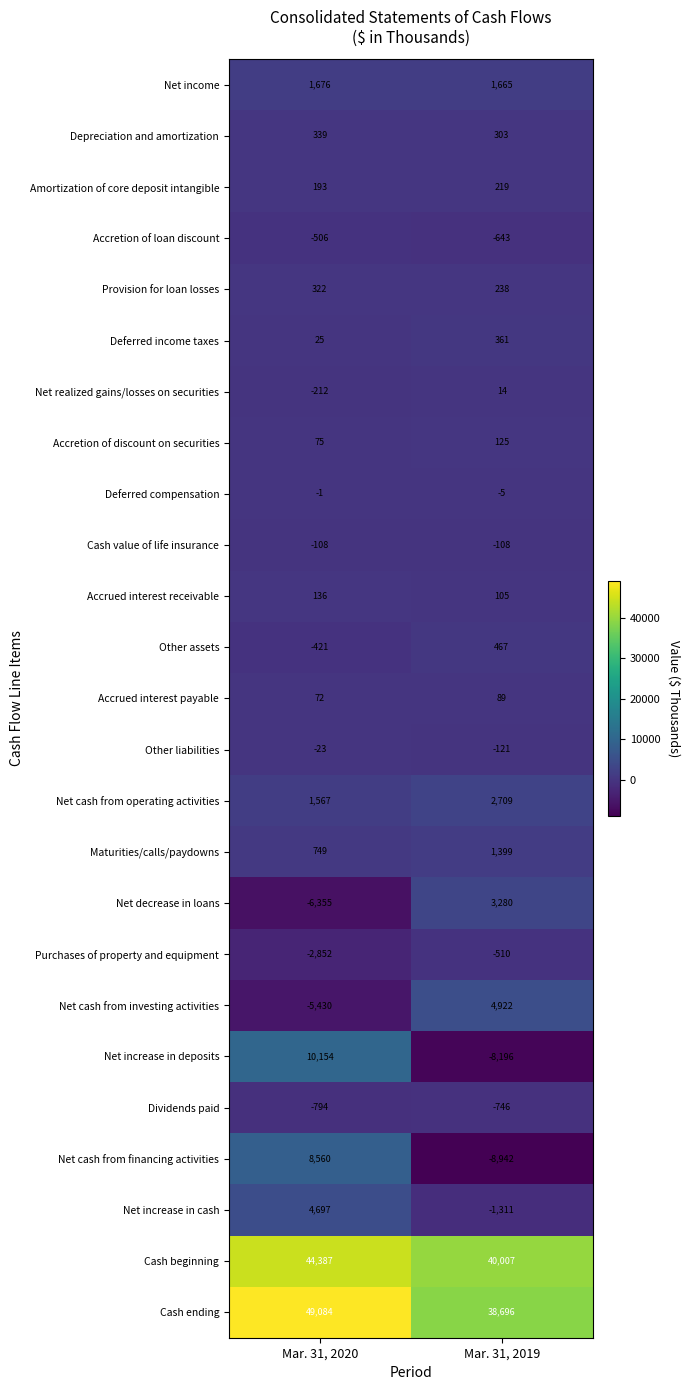

Which series has the largest total across all categories?

Cash ending